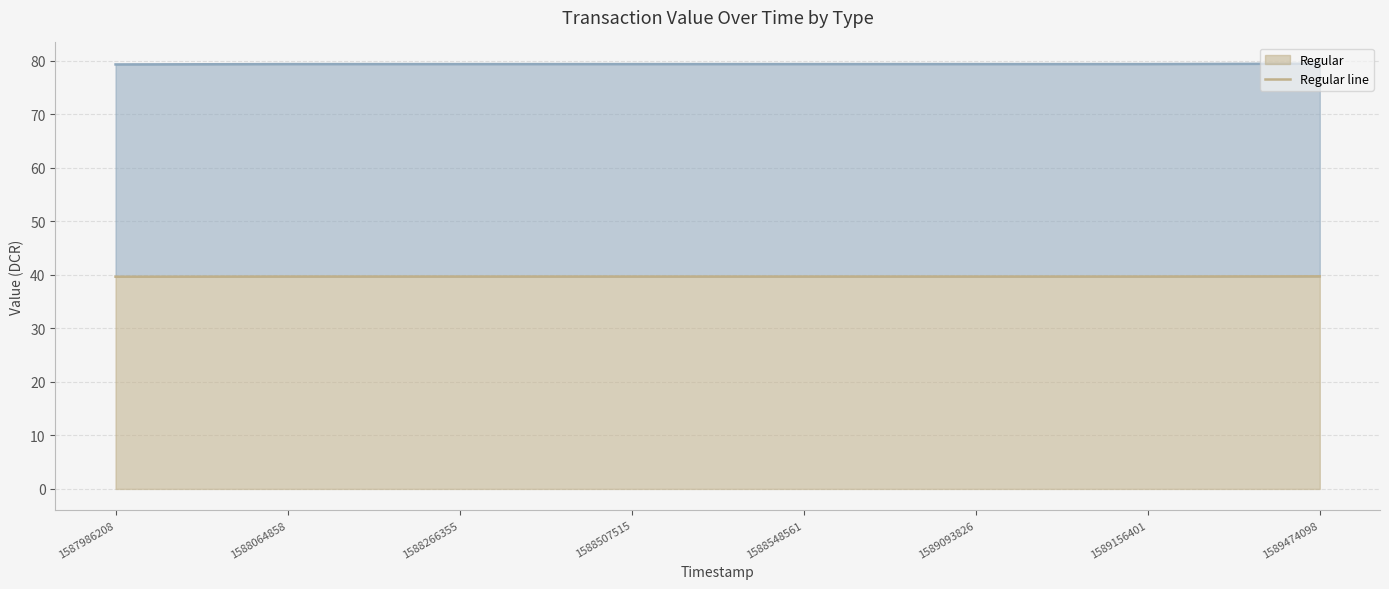

What is the difference between the second highest and minimum values in the Vote line series?

0.1